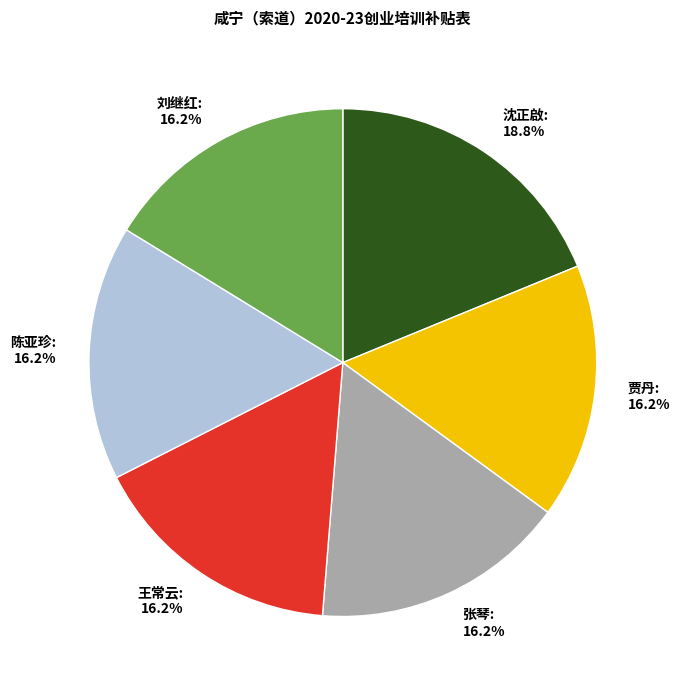

How many slices are in this pie chart?

6